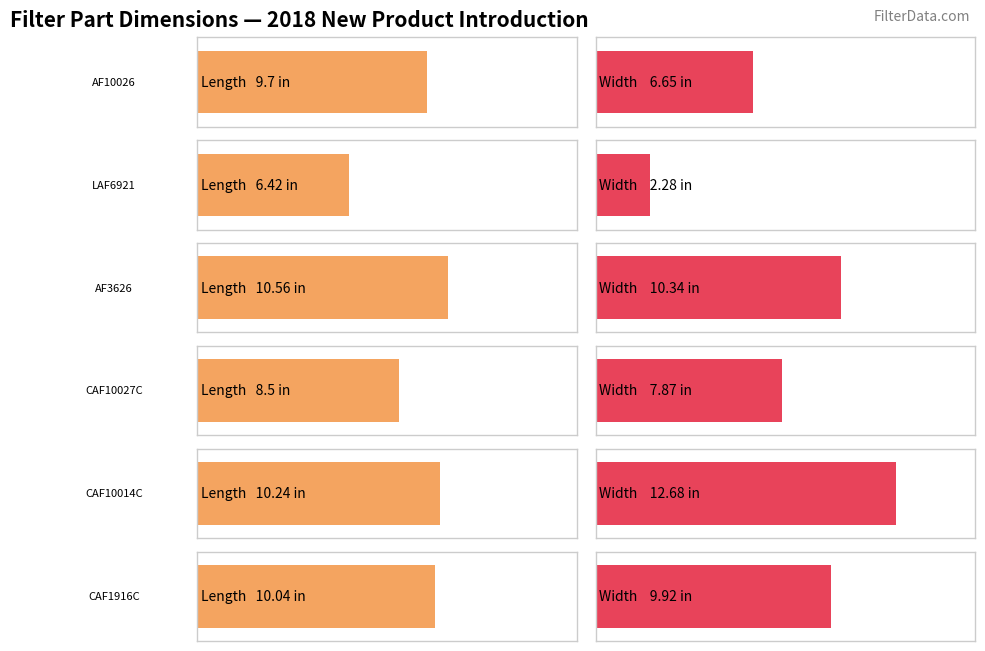

What is the spread (max minus min) of values at CAF10014C?

2.4